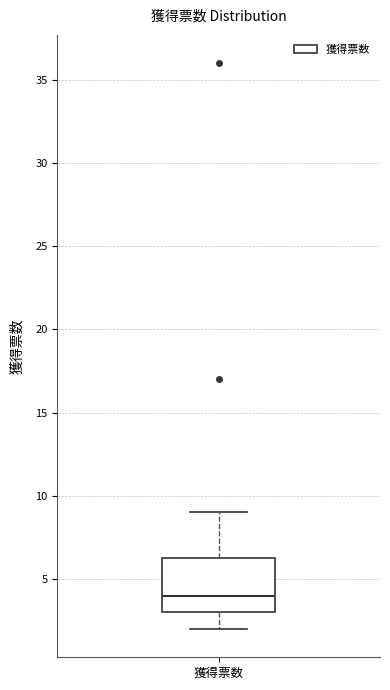

Where does the upper whisker of the box for 獲得票数 end on the y-axis? The values are not printed on the chart, so give them approximately, as read against the axis.

9.0